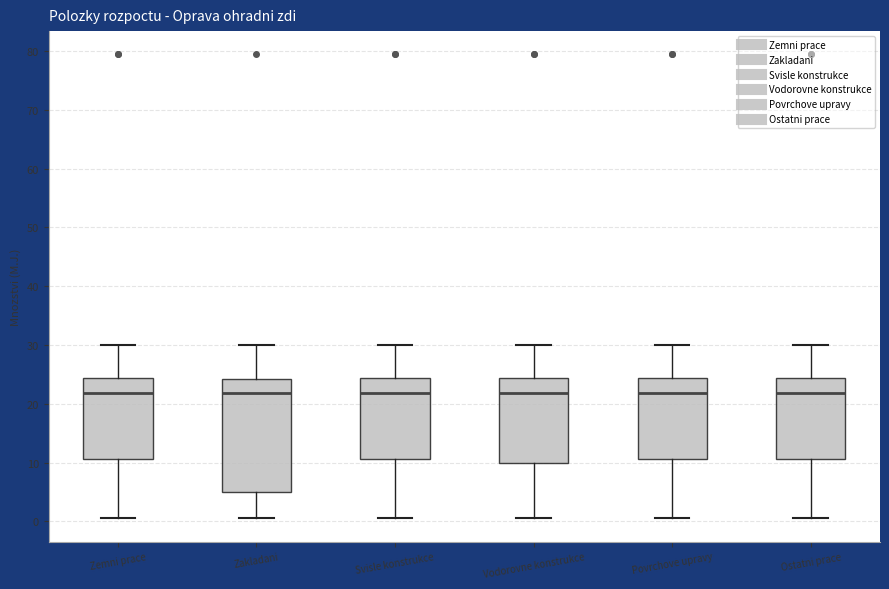

Reading left to right, transcribe this box plot: for each box, give where its median line is, the range the box spans, and where its two whiskers end, as read against the y-axis. The values are not printed on the chart, so give them approximately, as read against the axis.

Zemni prace: median 22, box 11 to 24, whiskers 1 to 30
Zakladani: median 22, box 5 to 24, whiskers 1 to 30
Svisle konstrukce: median 22, box 11 to 24, whiskers 1 to 30
Vodorovne konstrukce: median 22, box 10 to 24, whiskers 1 to 30
Povrchove upravy: median 22, box 11 to 24, whiskers 1 to 30
Ostatni prace: median 22, box 11 to 24, whiskers 1 to 30